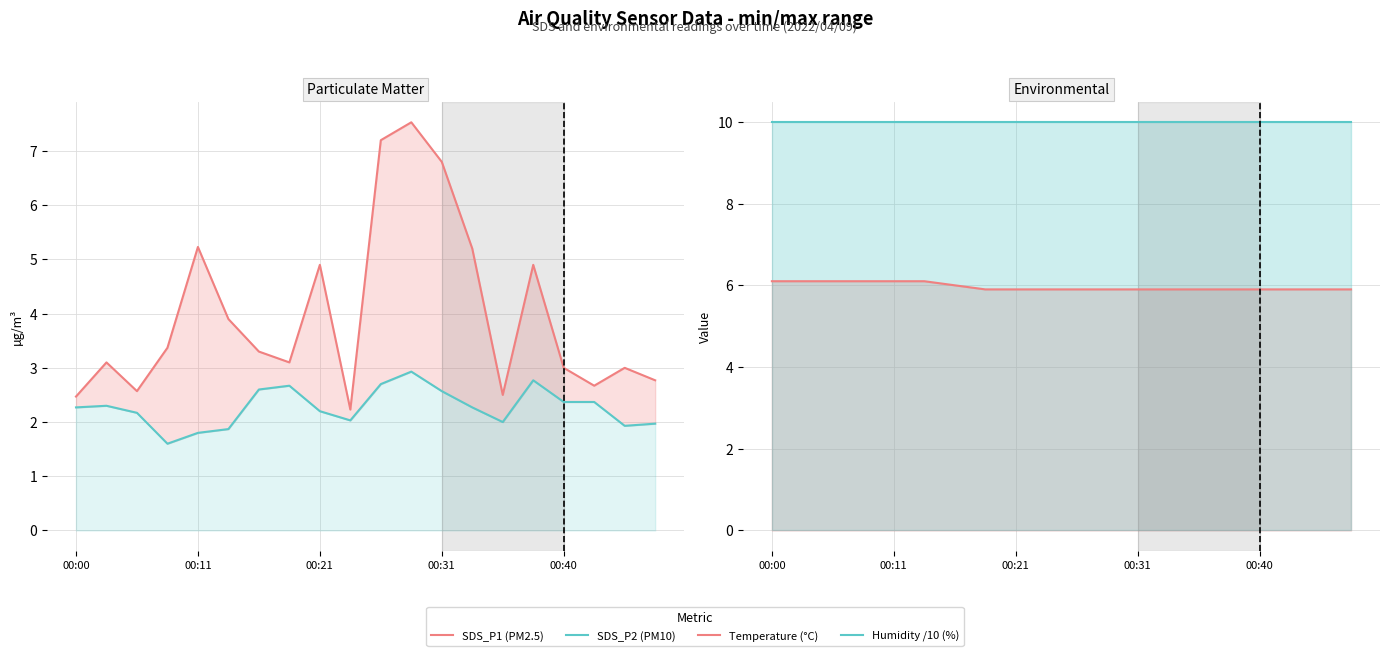

Reading left to right, list all the values displayed in this chart.

SDS_P1 (PM2.5): 2.5	3.1	2.6	3.4	5.2	3.9	3.3	3.1	4.9	2.2	7.2	7.5	6.8	5.2	2.5	4.9	3.0	2.7	3.0	2.8
SDS_P2 (PM10): 2.3	2.3	2.2	1.6	1.8	1.9	2.6	2.7	2.2	2.0	2.7	2.9	2.6	2.3	2.0	2.8	2.4	2.4	1.9	2.0
Temperature (°C): 6.1	6.1	6.1	6.1	6.1	6.1	6.0	5.9	5.9	5.9	5.9	5.9	5.9	5.9	5.9	5.9	5.9	5.9	5.9	5.9
Humidity /10 (%): 10.0	10.0	10.0	10.0	10.0	10.0	10.0	10.0	10.0	10.0	10.0	10.0	10.0	10.0	10.0	10.0	10.0	10.0	10.0	10.0